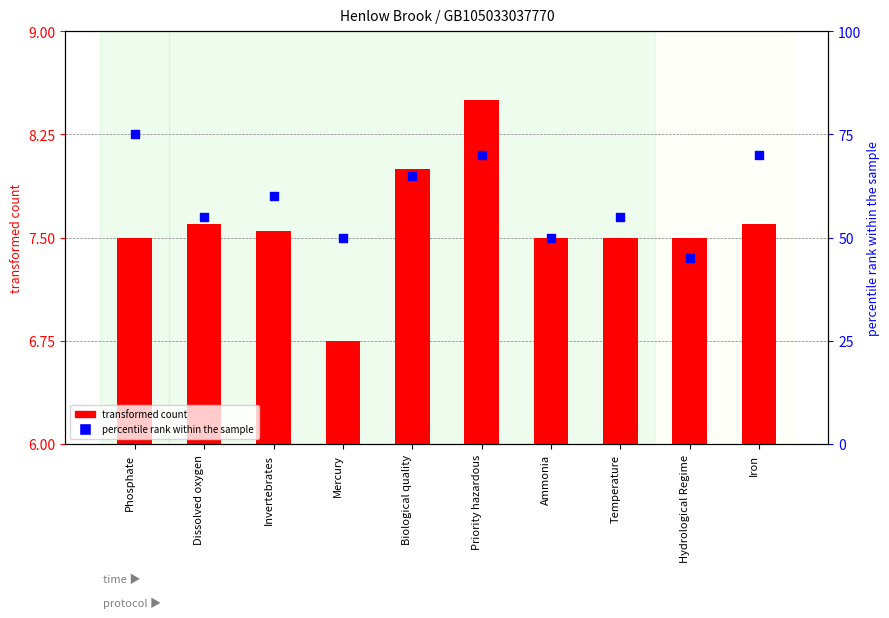

Which series reaches the minimum Y coordinate?

transformed count